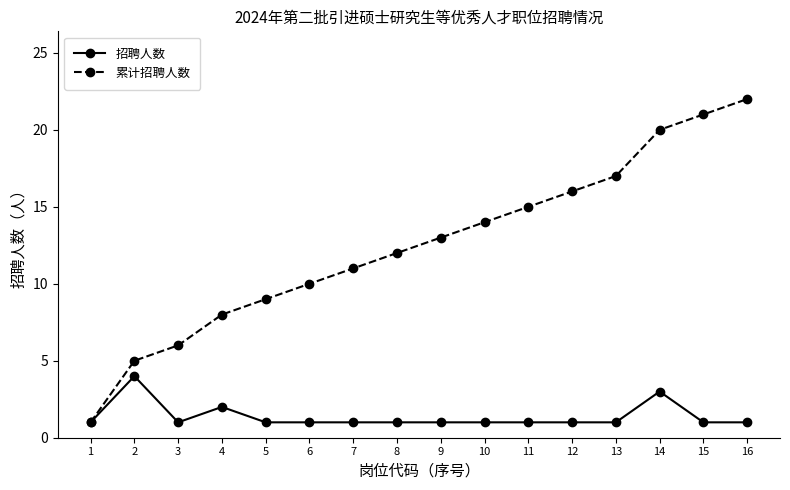

Reading left to right, what are all the values shown in this chart?

招聘人数: 1	4	1	2	1	1	1	1	1	1	1	1	1	3	1	1
累计招聘人数: 1	5	6	8	9	10	11	12	13	14	15	16	17	20	21	22